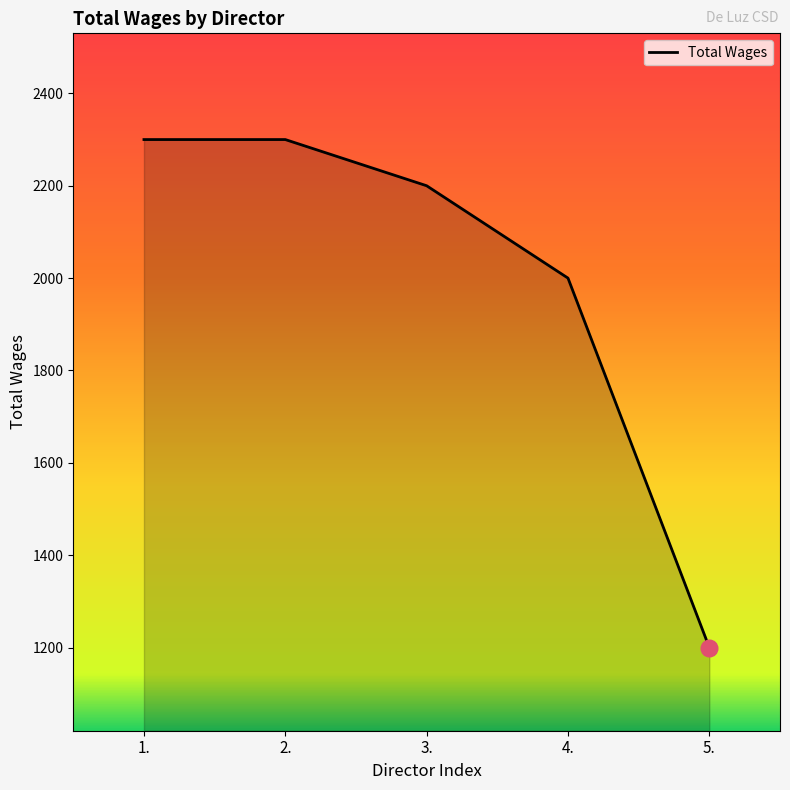

The value at 3. is 2200. True or false?

True